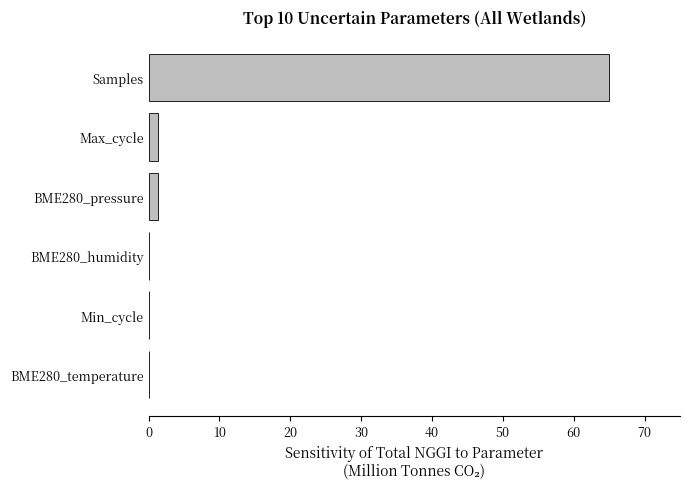

Are the bars horizontal?

Yes